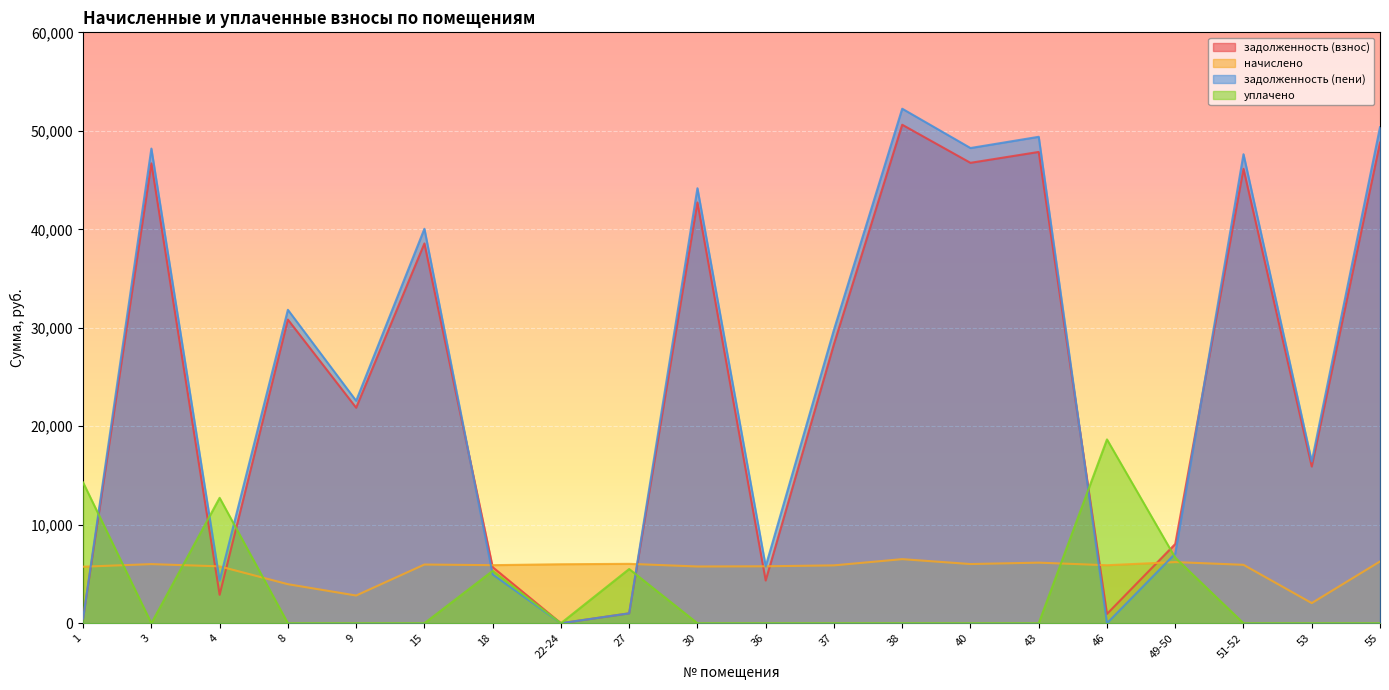

What is the difference between the highest and lowest values at 38?

52244.9